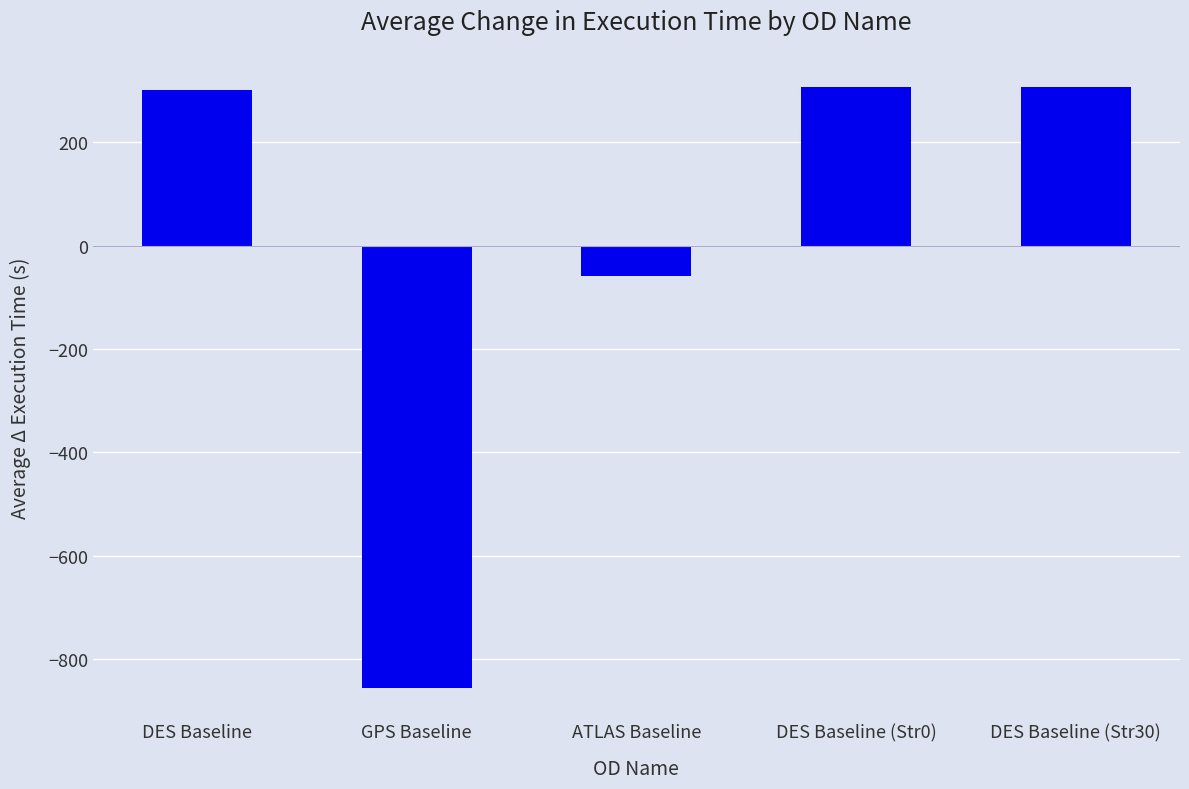

What is the label of the 1st bar from the right?

DES Baseline (Str30)